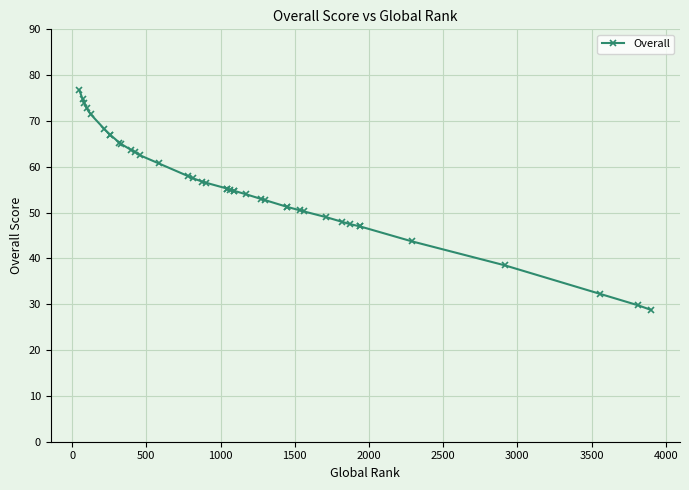

How many data points are above 55?

20